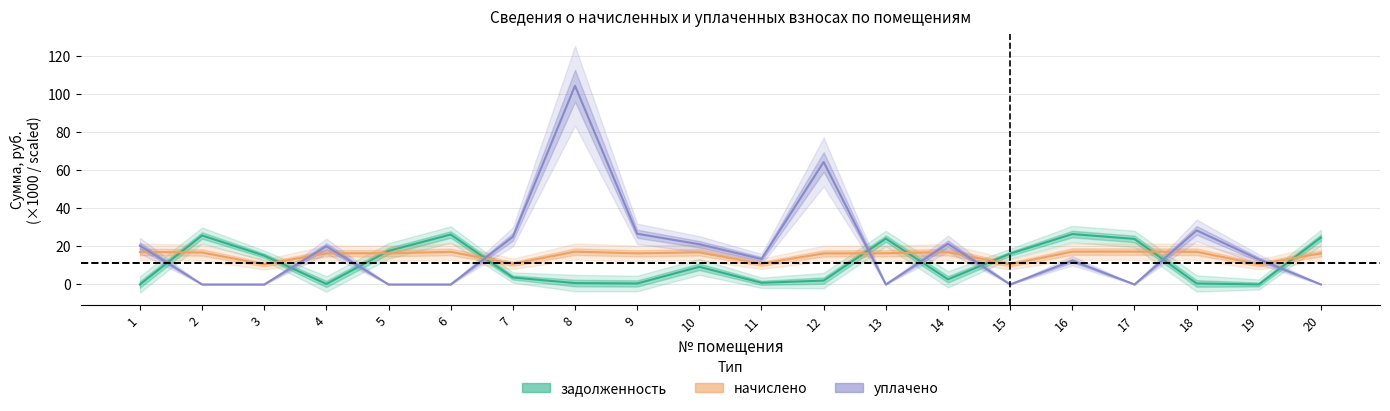

What is the total value across all series at 15?

26.7